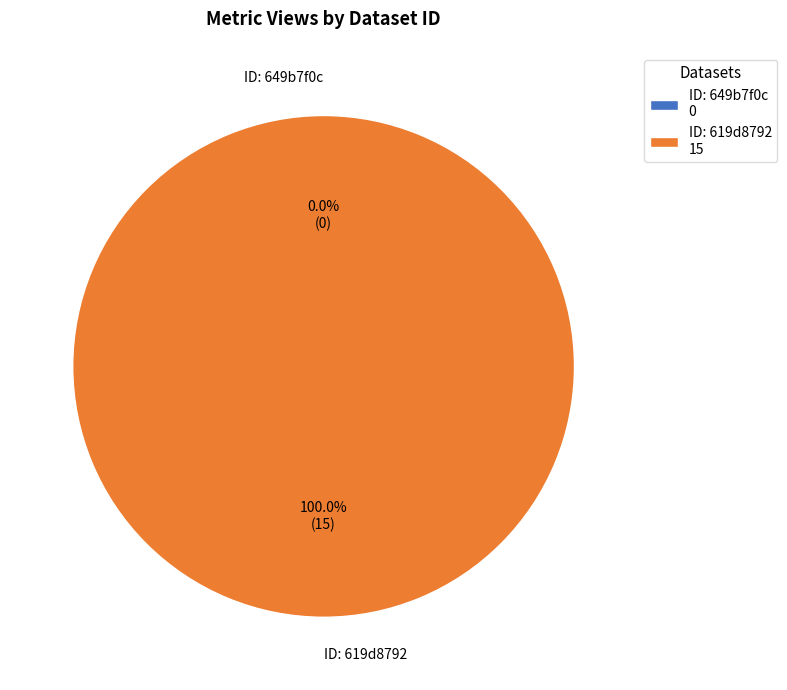

What is the smallest slice in the pie chart?

649b7f0c078190f89be7718c